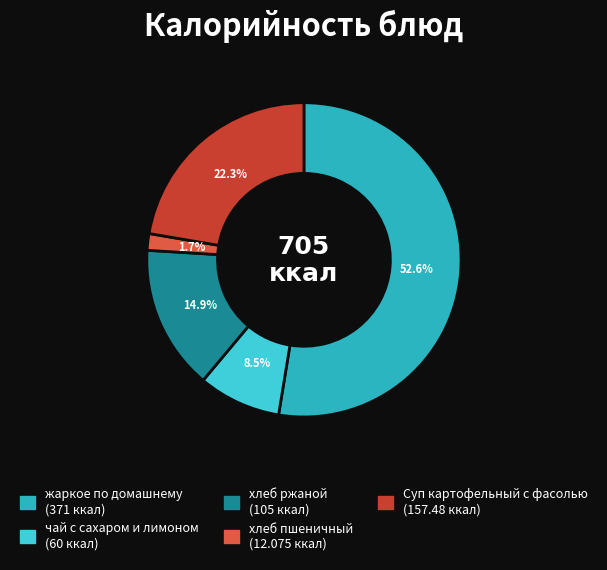

What is the ratio of the value at жаркое по домашнему to the value at Суп картофельный с фасолью?

2.4